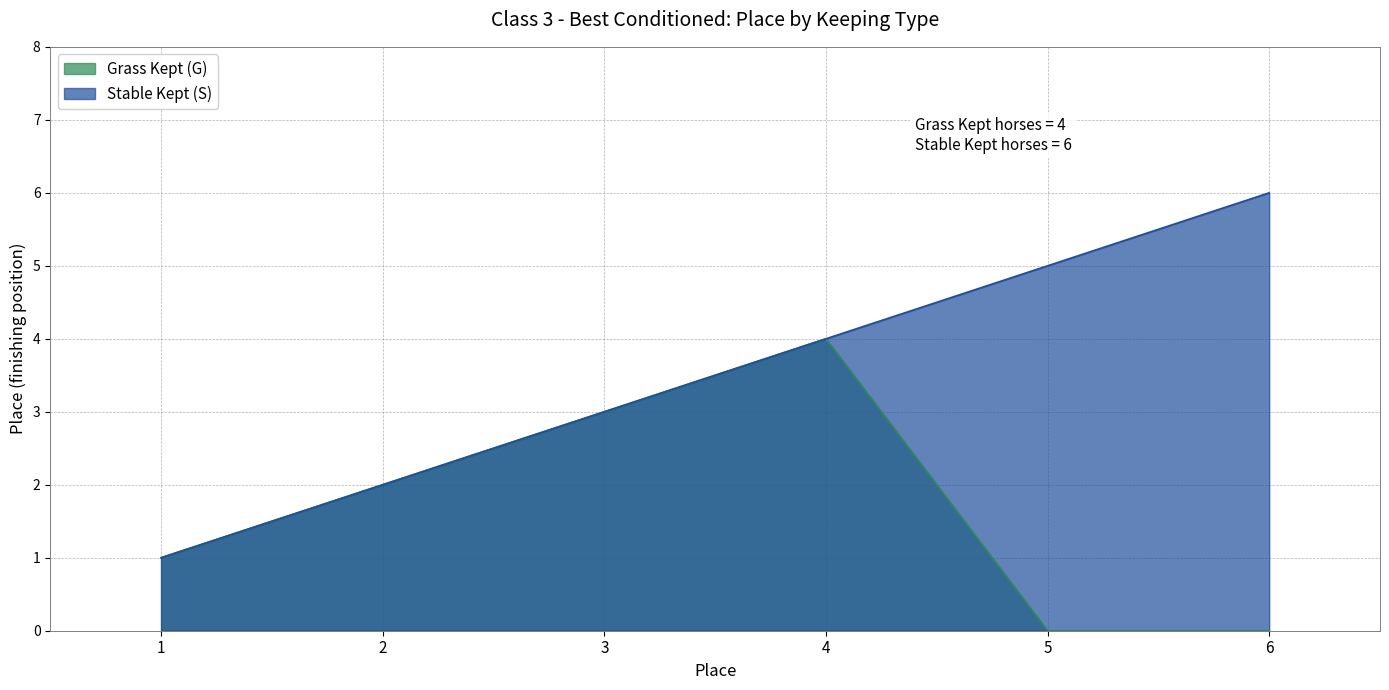

Which series has the largest range (max minus min)?

Stable Kept (S)